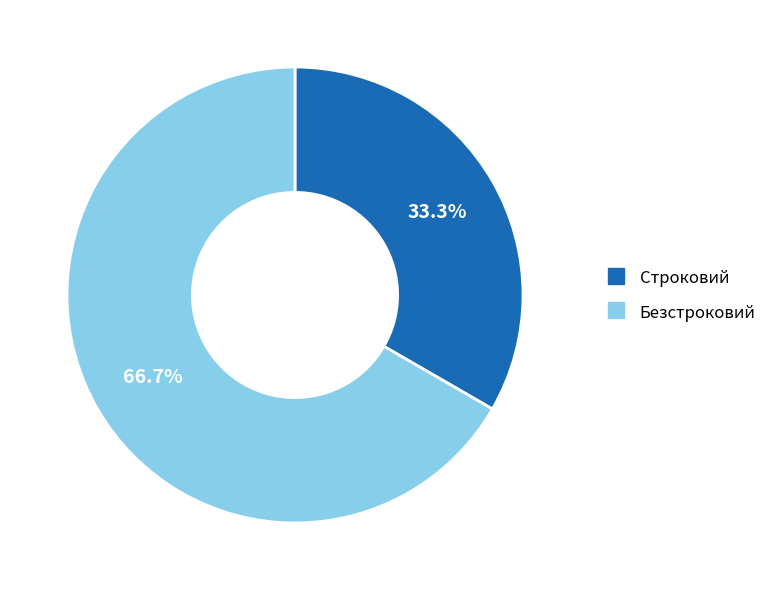

To the nearest percent, what is the combined percentage of Безстроковий and Строковий?

100%